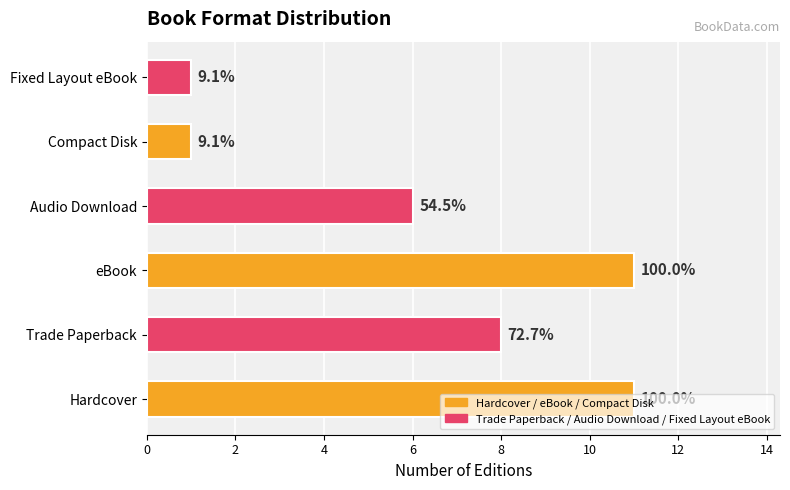

Does the chart contain any negative values?

No